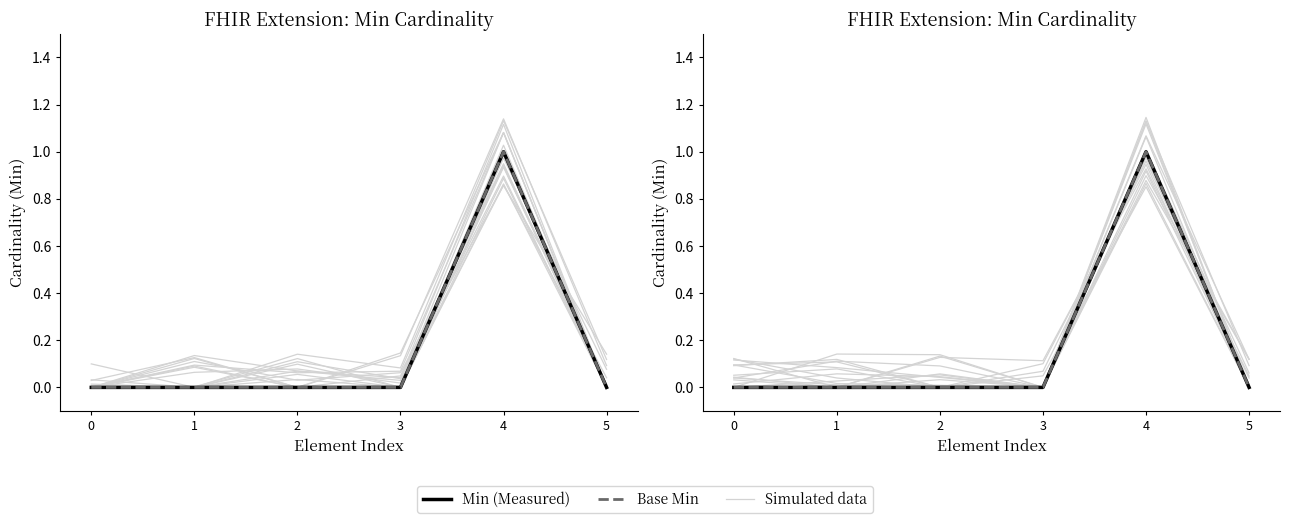

Which has a higher value, 4 or 5?

4